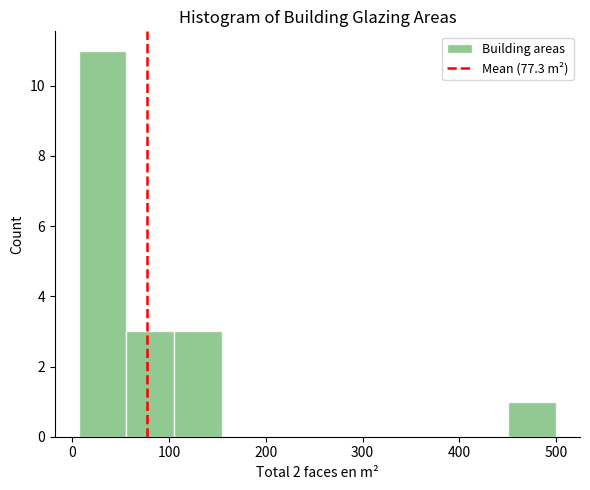

Reading left to right, list every bar in this chart as the range it spans on the x-axis followed by its height. Neither the bar edges nor the heights are printed on the chart, so give them approximately, as read against the axes.

10 to 60: 11
60 to 110: 3
110 to 150: 3
150 to 200: 0
200 to 250: 0
250 to 300: 0
300 to 350: 0
350 to 400: 0
400 to 450: 0
450 to 500: 1